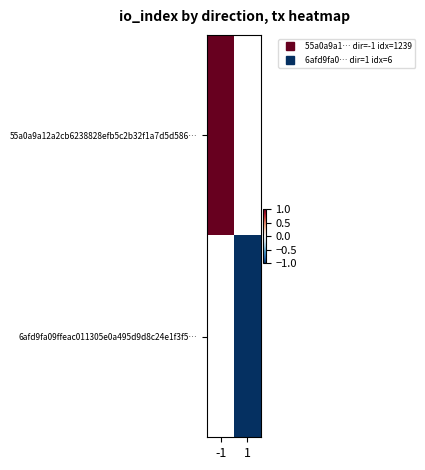

Which series has the widest spread of values?

55a0a9a12a2cb6238828efb5c2b32f1a7d5d586…